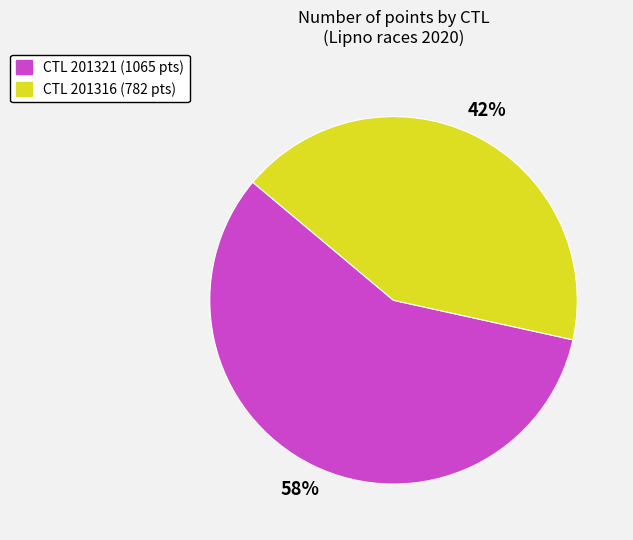

Count the number of slices in the pie.

2